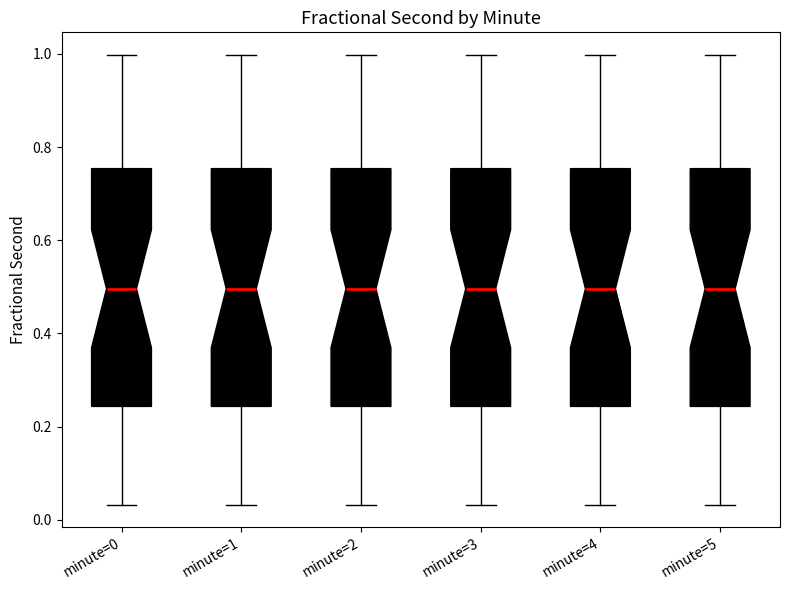

Where does the median line of the box for minute=3 sit on the y-axis? The values are not printed on the chart, so give them approximately, as read against the axis.

0.50